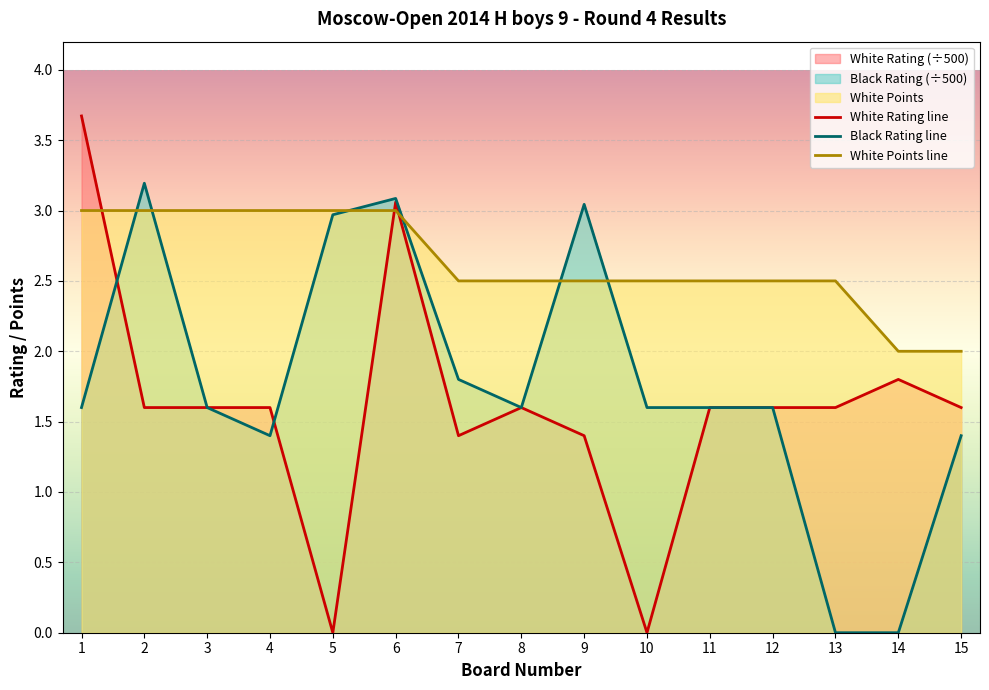

Where does the White Rating line series first go above 1?

1